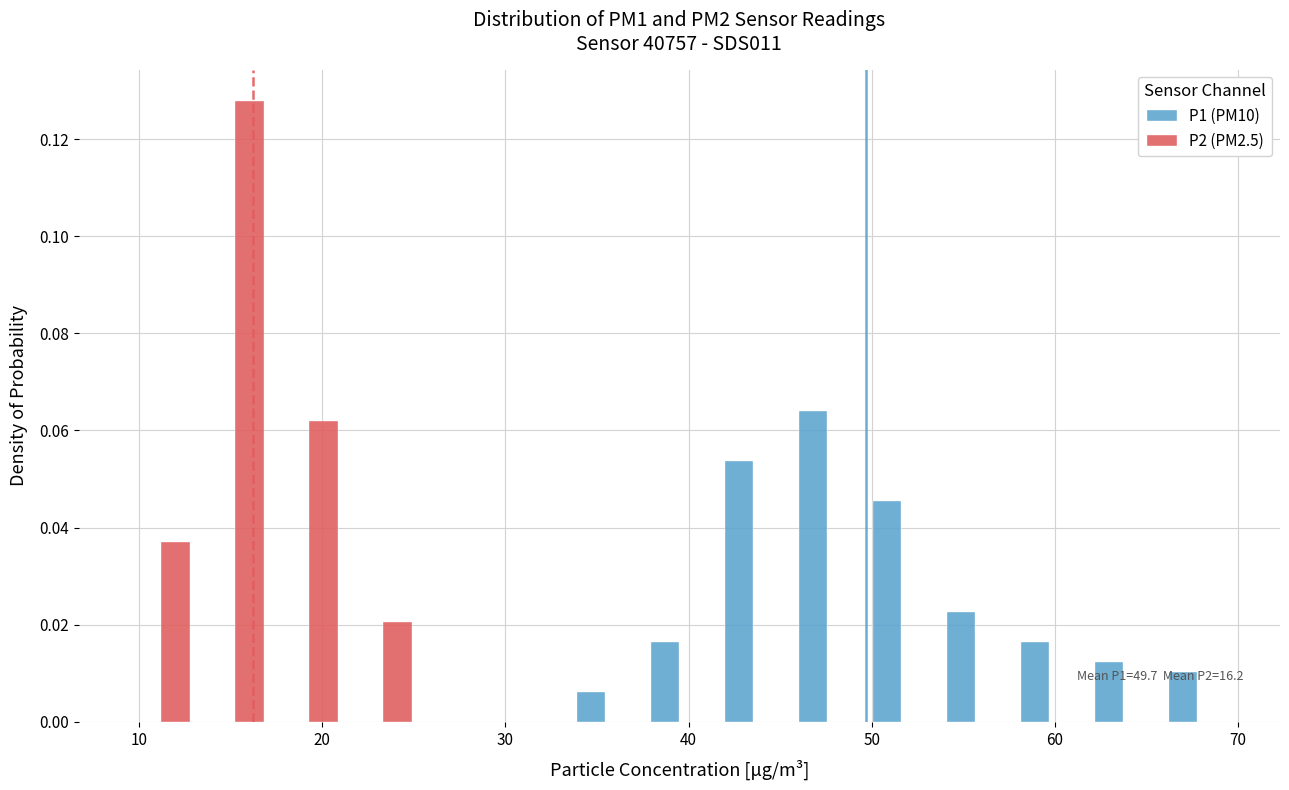

In the P1 (PM10) series, which range on the x-axis has the tallest bar?

46 to 50